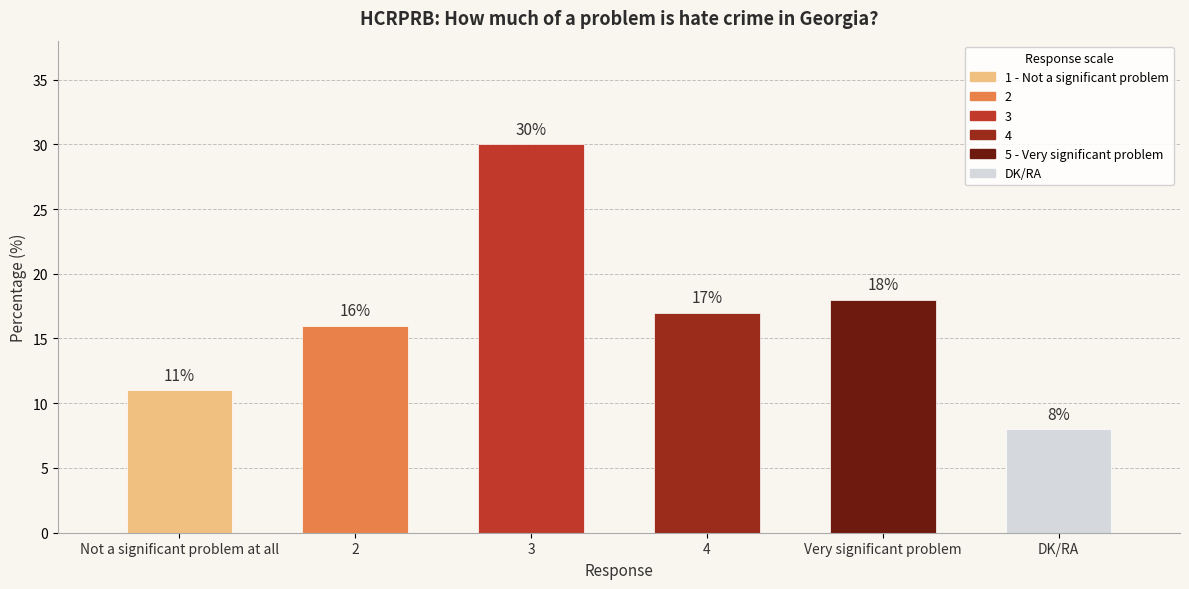

What is the difference between the maximum and minimum values?

22